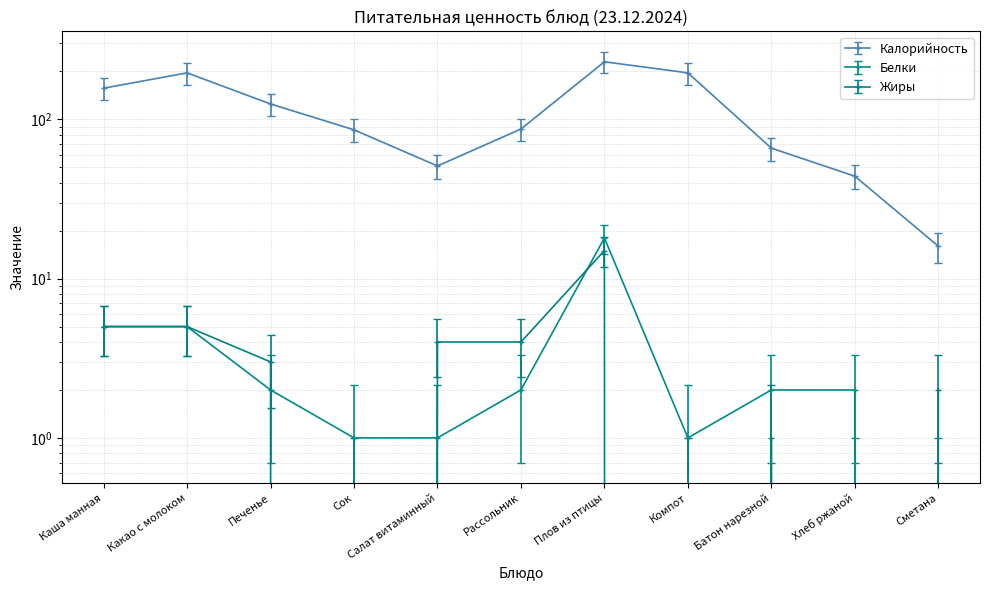

Is this an area chart (filled region under the line)?

No